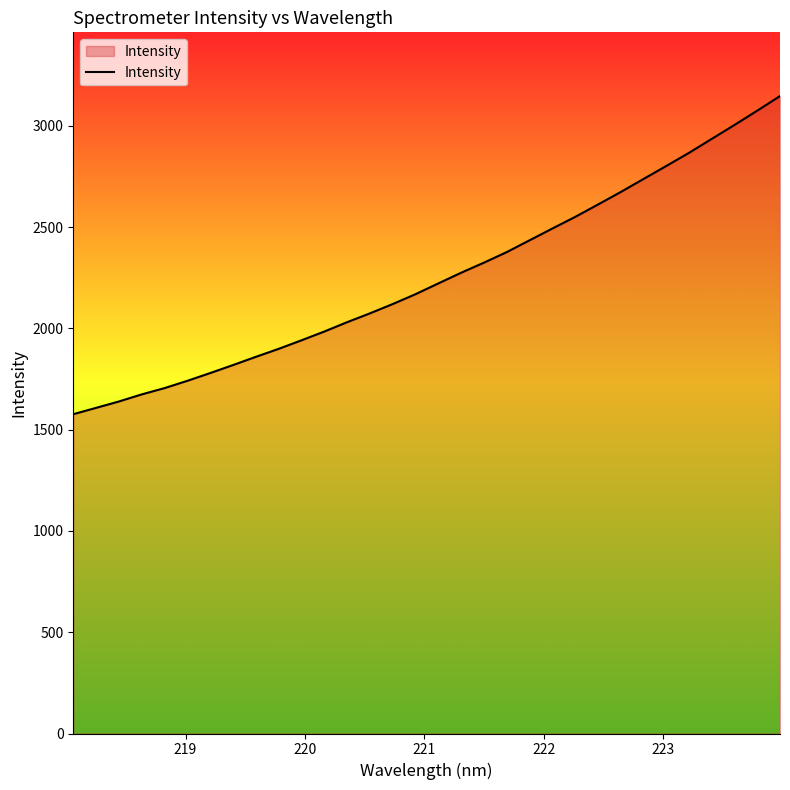

What is the smallest value displayed?

1576.2